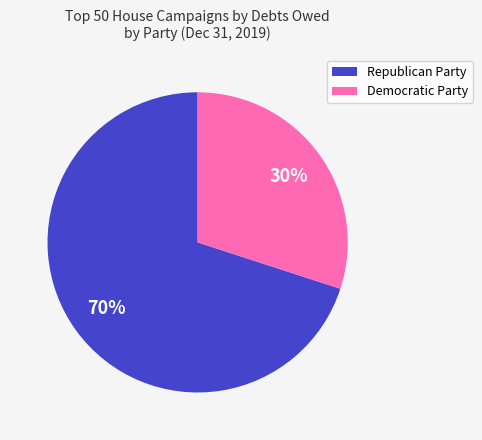

To the nearest percent, what is the average slice percentage?

50%